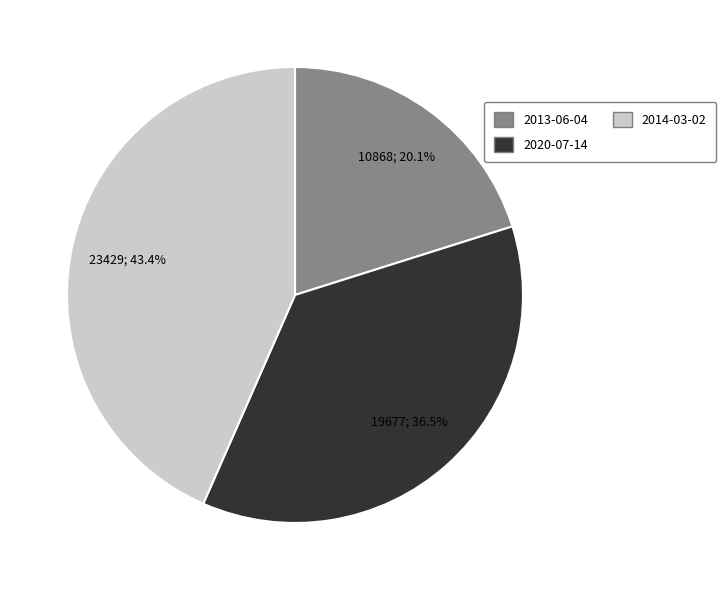

How much of the chart is everything except 2014-03-02?

56.6%